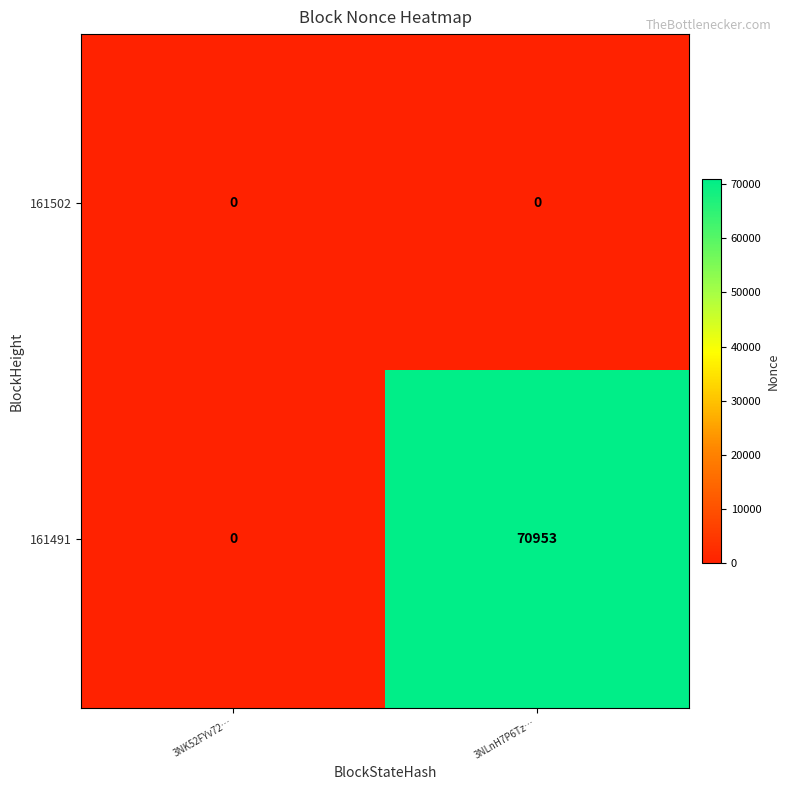

At which category is the sum across all series the highest?

3NLnH7P6Tz…